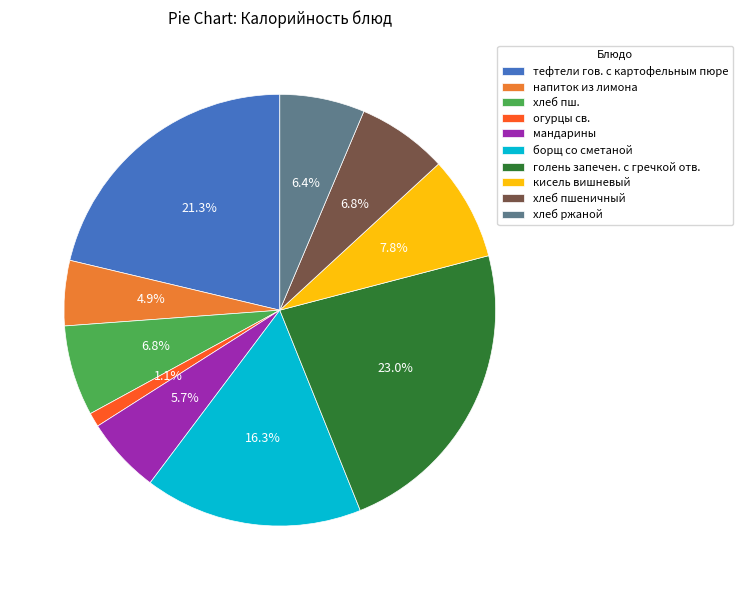

Approximately how many times larger is the value at тефтели гов. с картофельным пюре compared to борщ со сметаной?

1.3